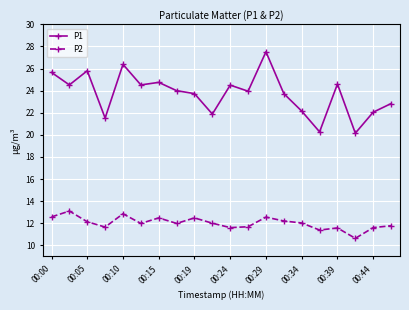

How many categories are shown in the chart?

20